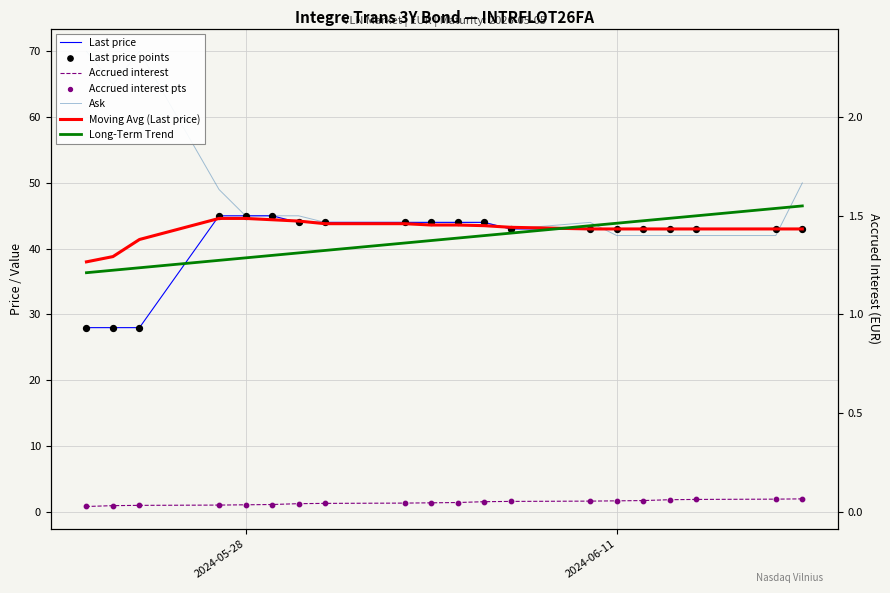

Which series contains the highest Y value?

Ask